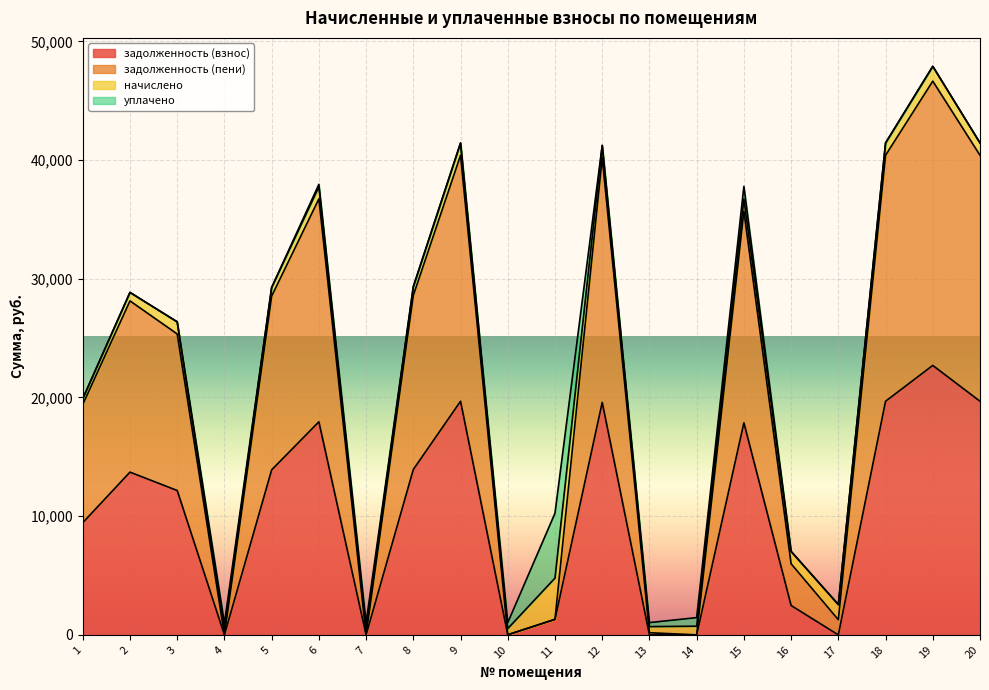

What is the total value across all series at 3?

26369.7